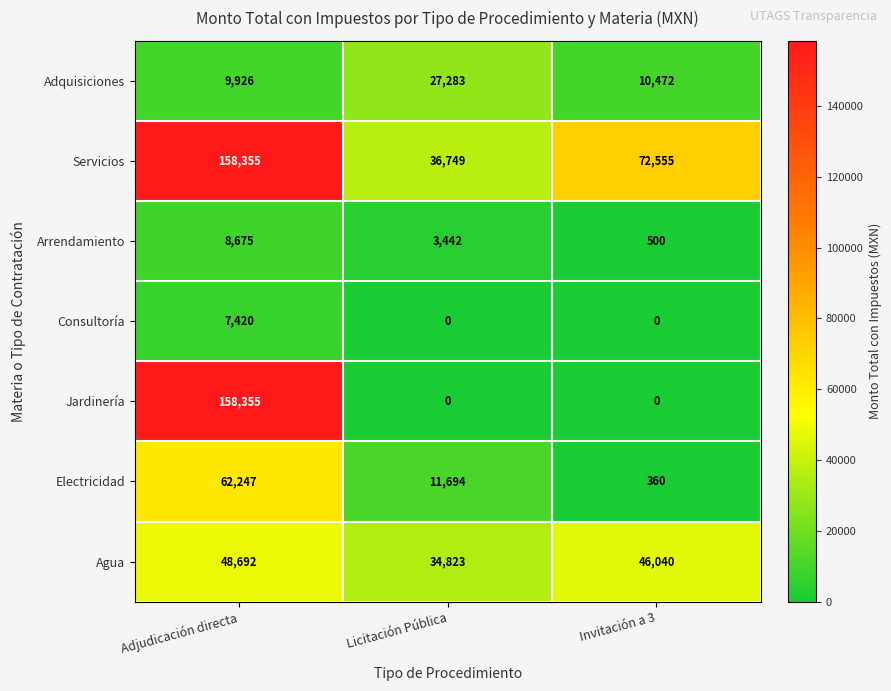

The value of Arrendamiento at Invitación a 3 is 747. True or false?

False